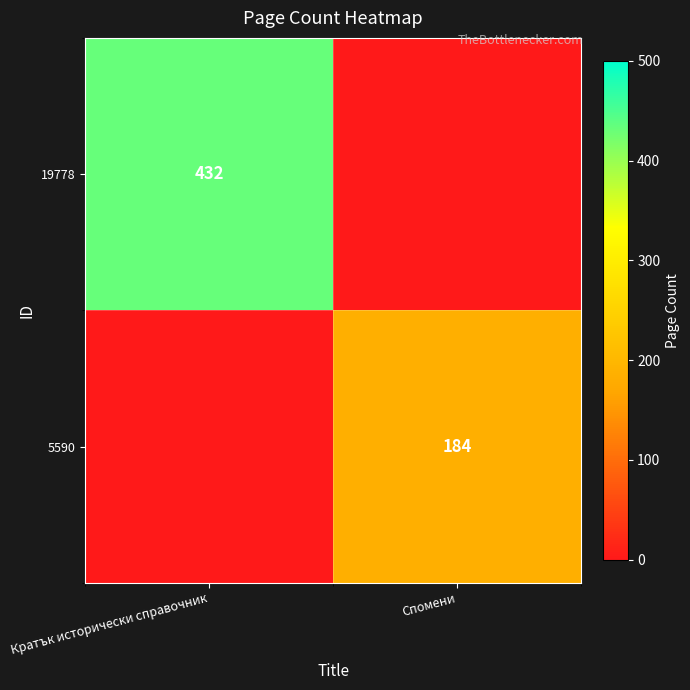

Is it true that 5590 equals 38 at Спомени?

False